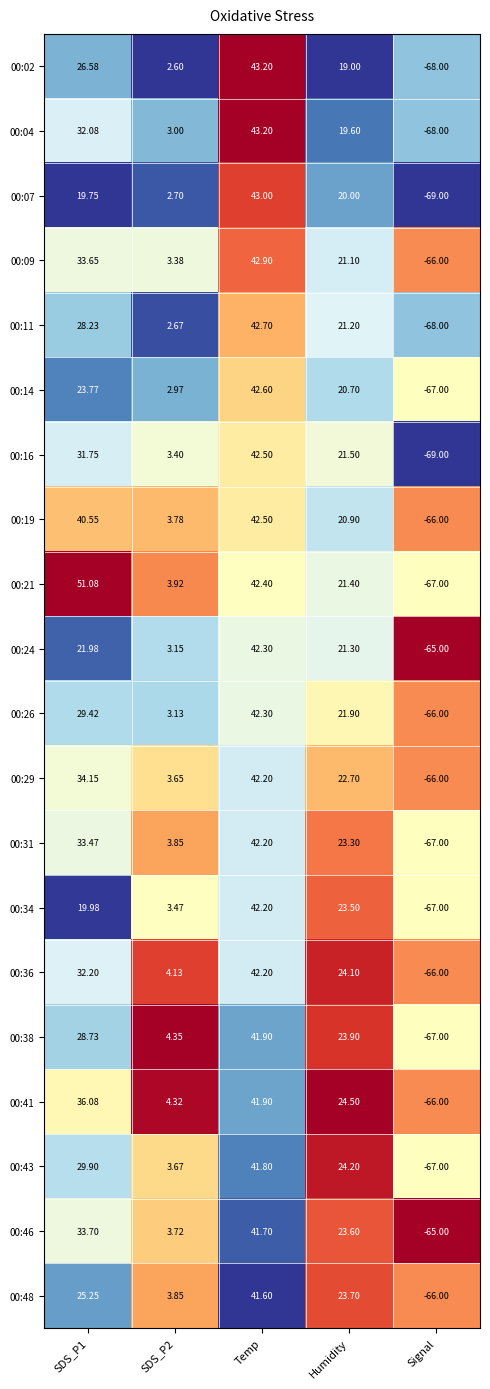

At which category is the sum across all series the highest?

Temp